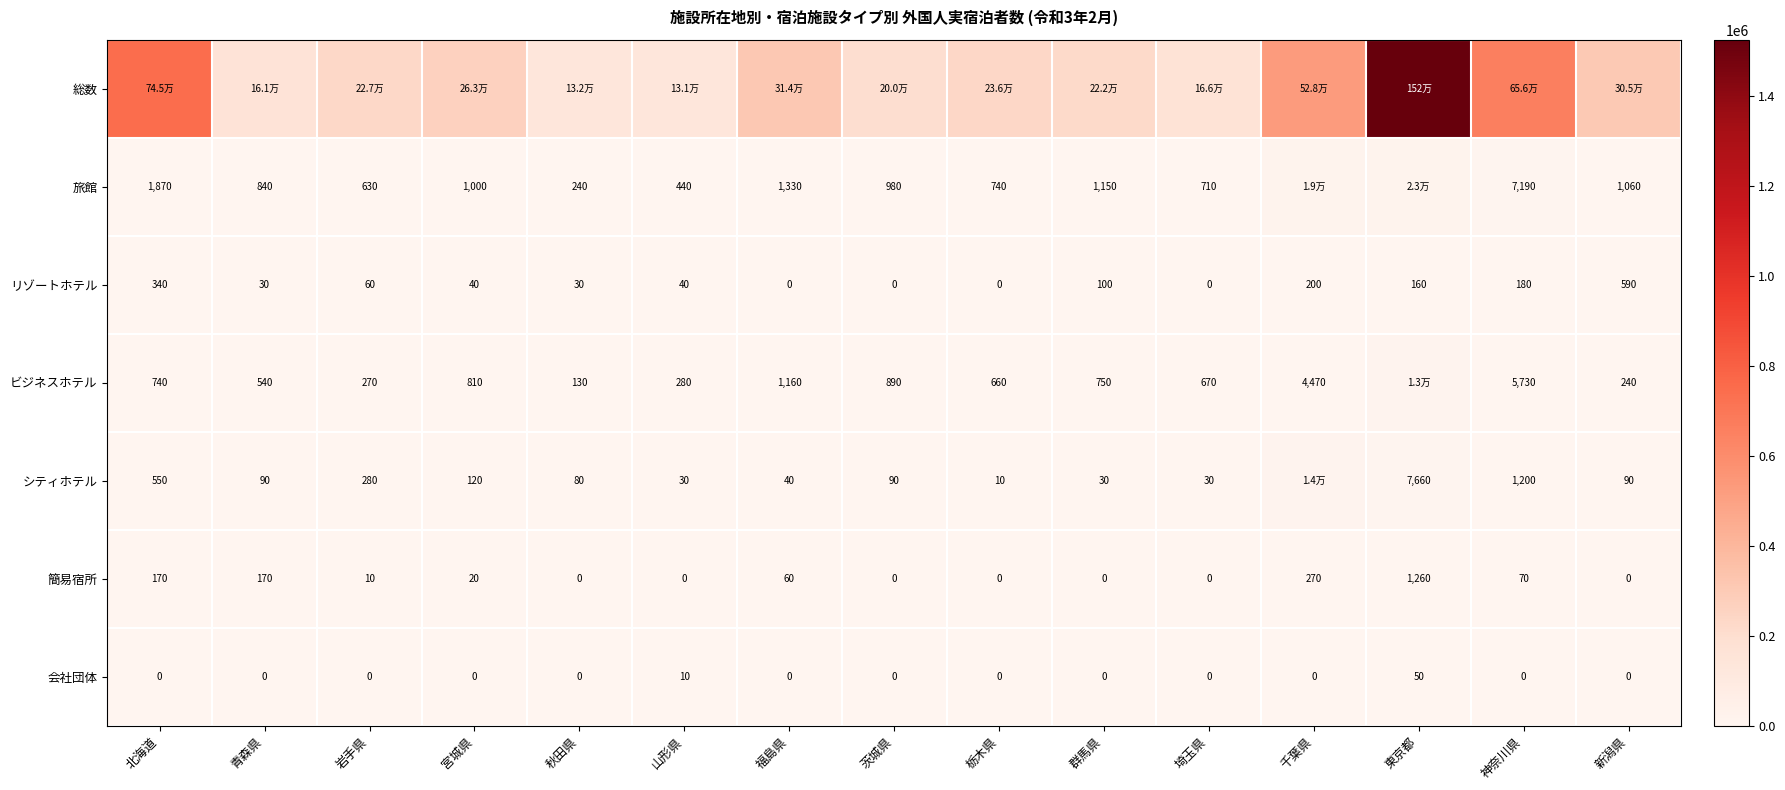

At which label is 簡易宿所 closest to 630?

千葉県